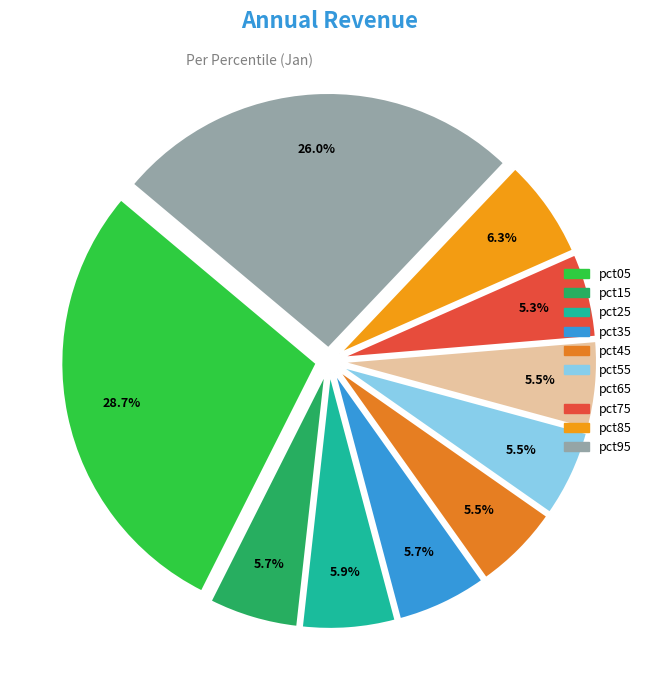

The pct45 slice represents 5% of the pie. True or false?

True